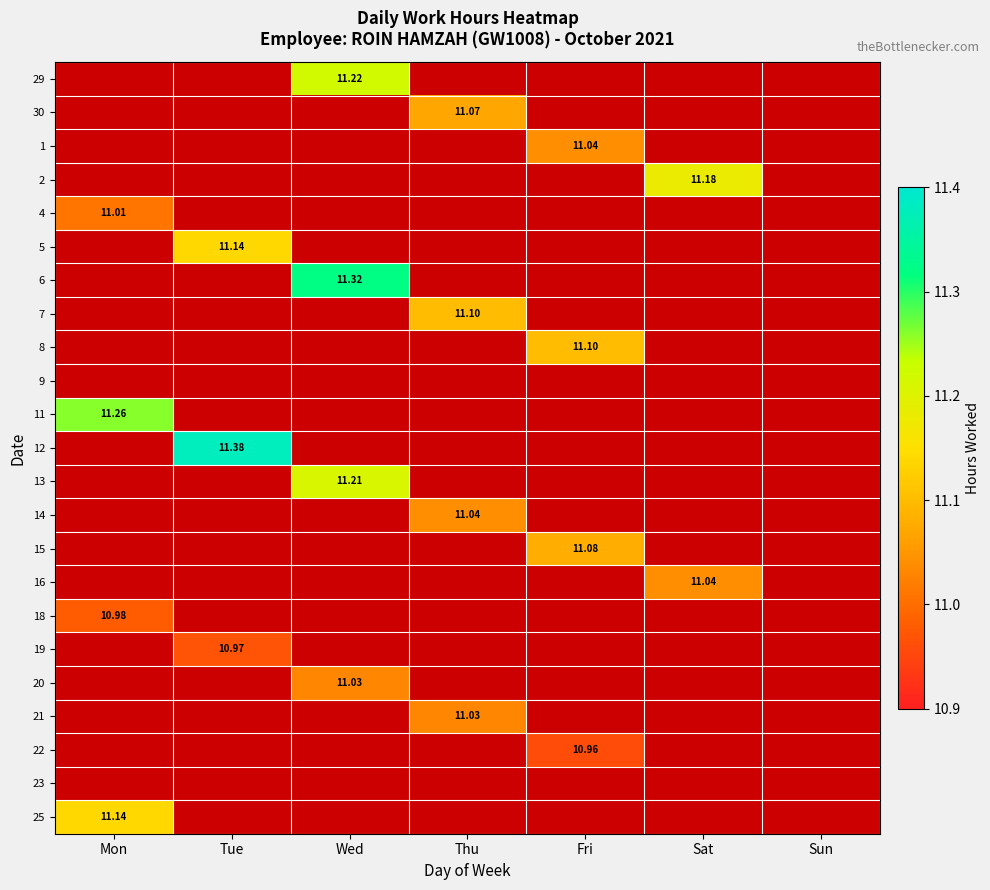

At which category does the chart reach its peak across all series?

Tue